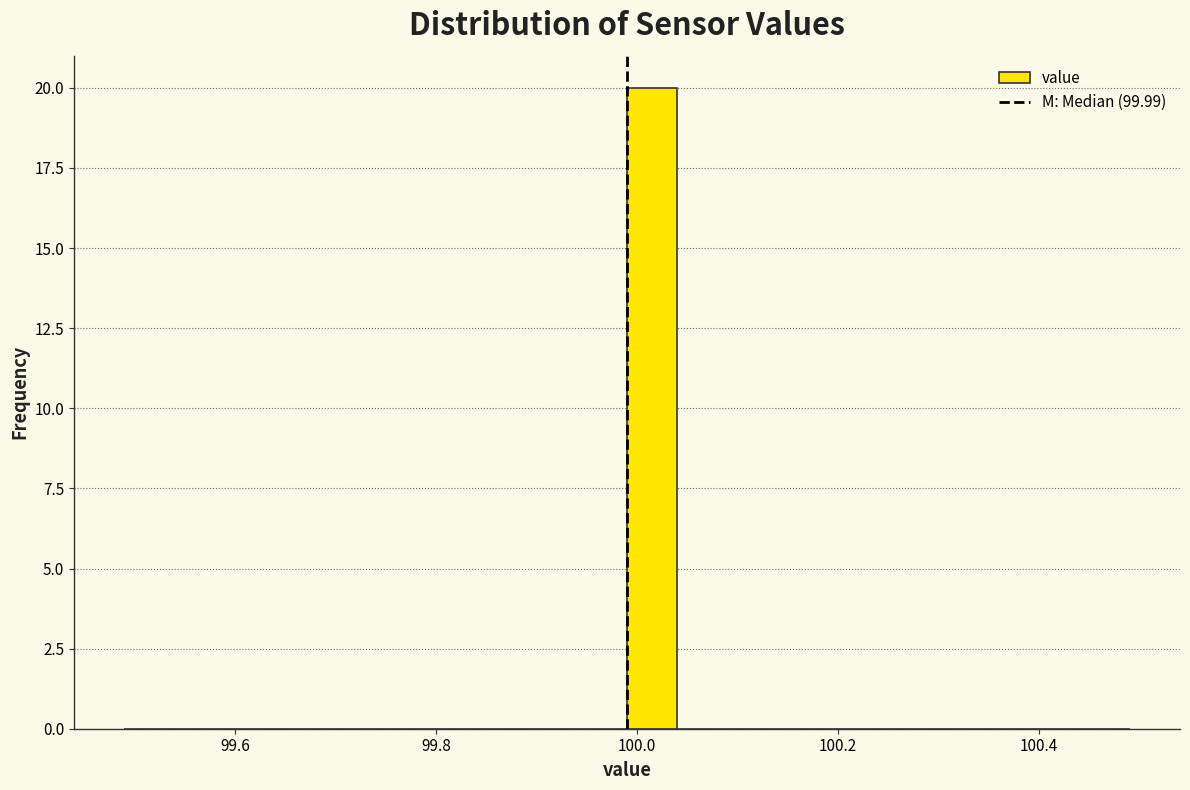

Around what value on the x-axis is the tallest bar? Give the approximate position of its centre, as read against the axis.

100.02